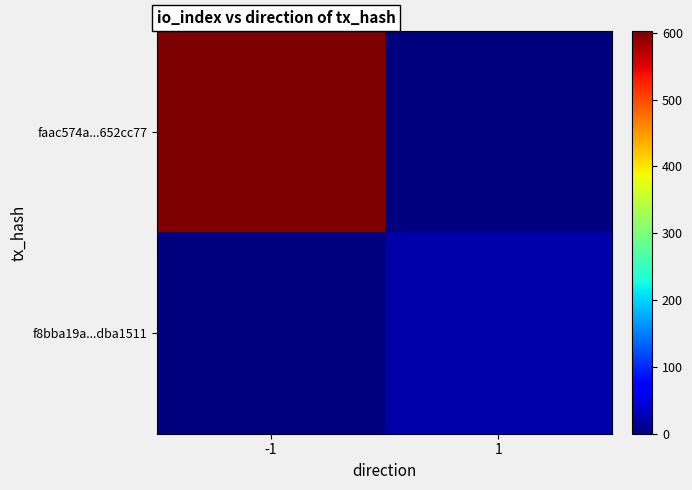

At which category is the sum across all series the highest?

-1